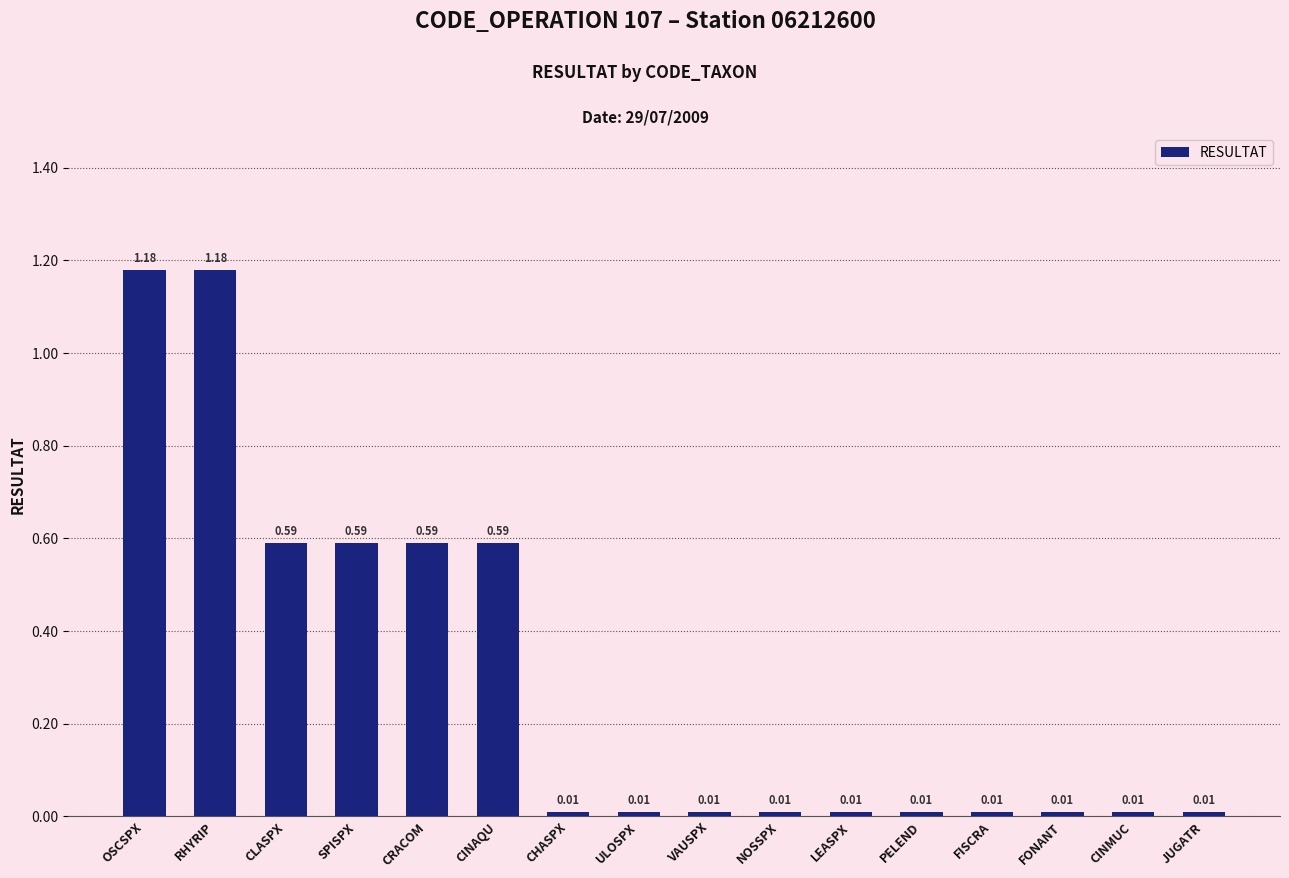

What is the average value?

0.3